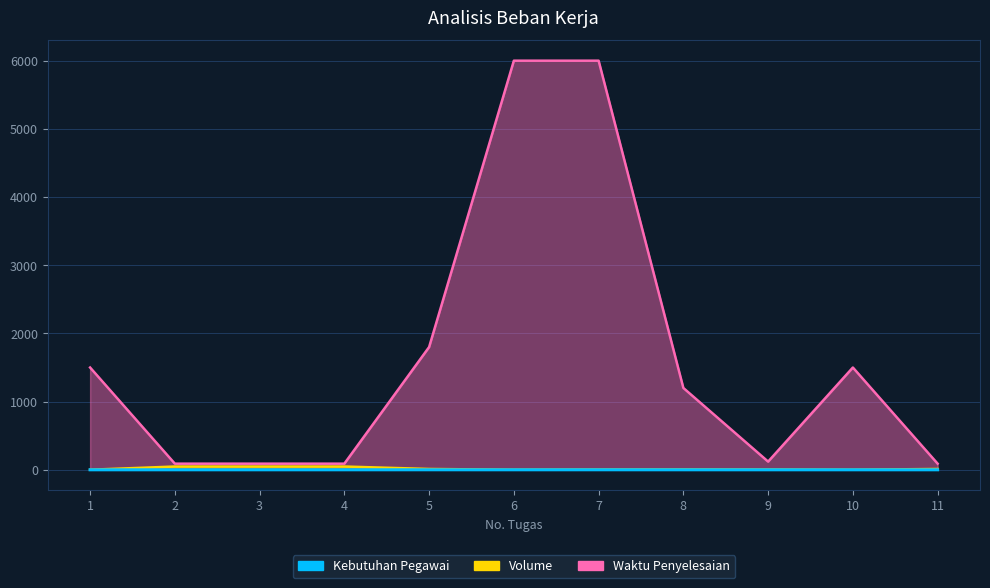

What is the value of the Waktu Penyelesaian point at the 6th from the left?

6000.0